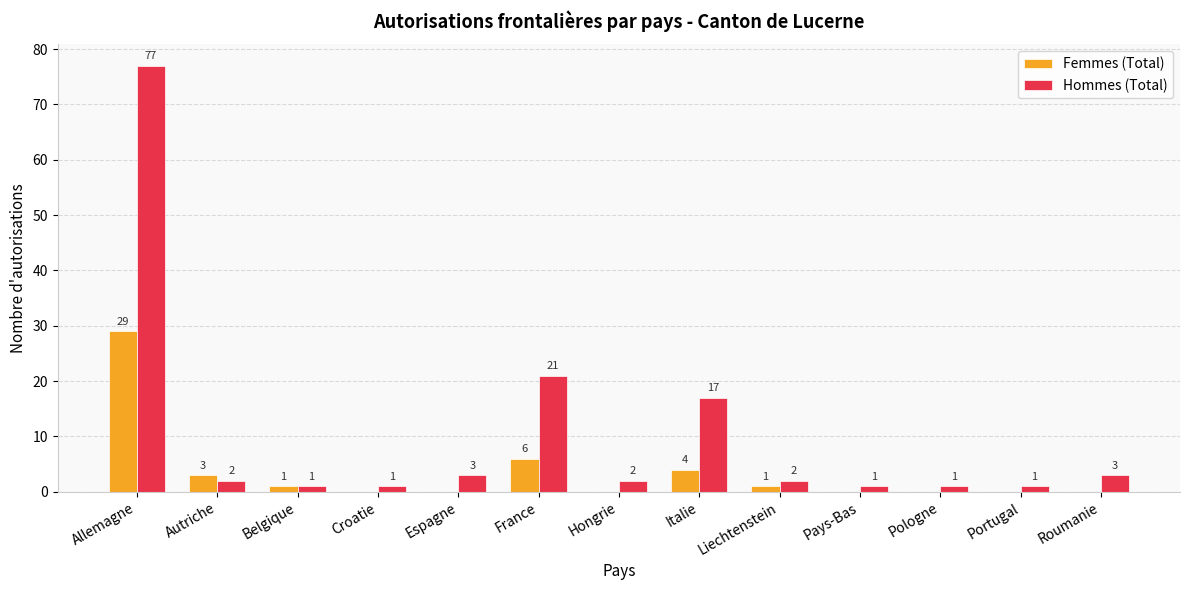

What is the maximum value shown in the chart?

77